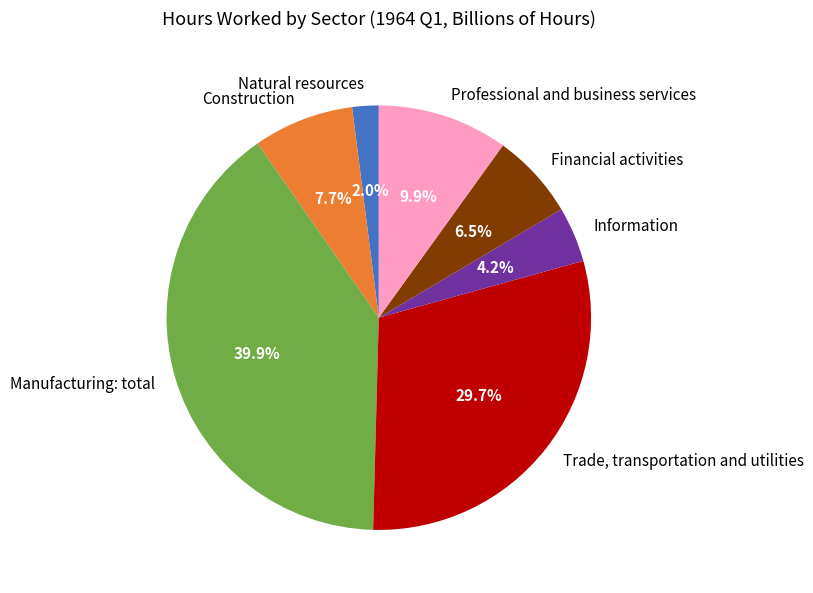

What percentage is the Professional and business services slice, to the nearest percent?

10%